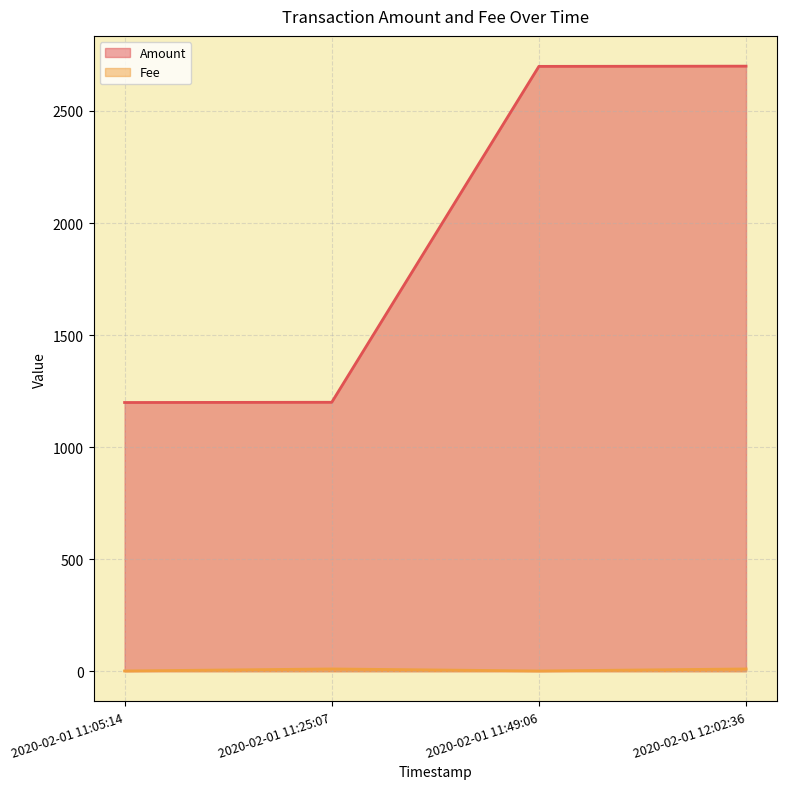

What is the value of the Fee point at the 2nd from the left?

10